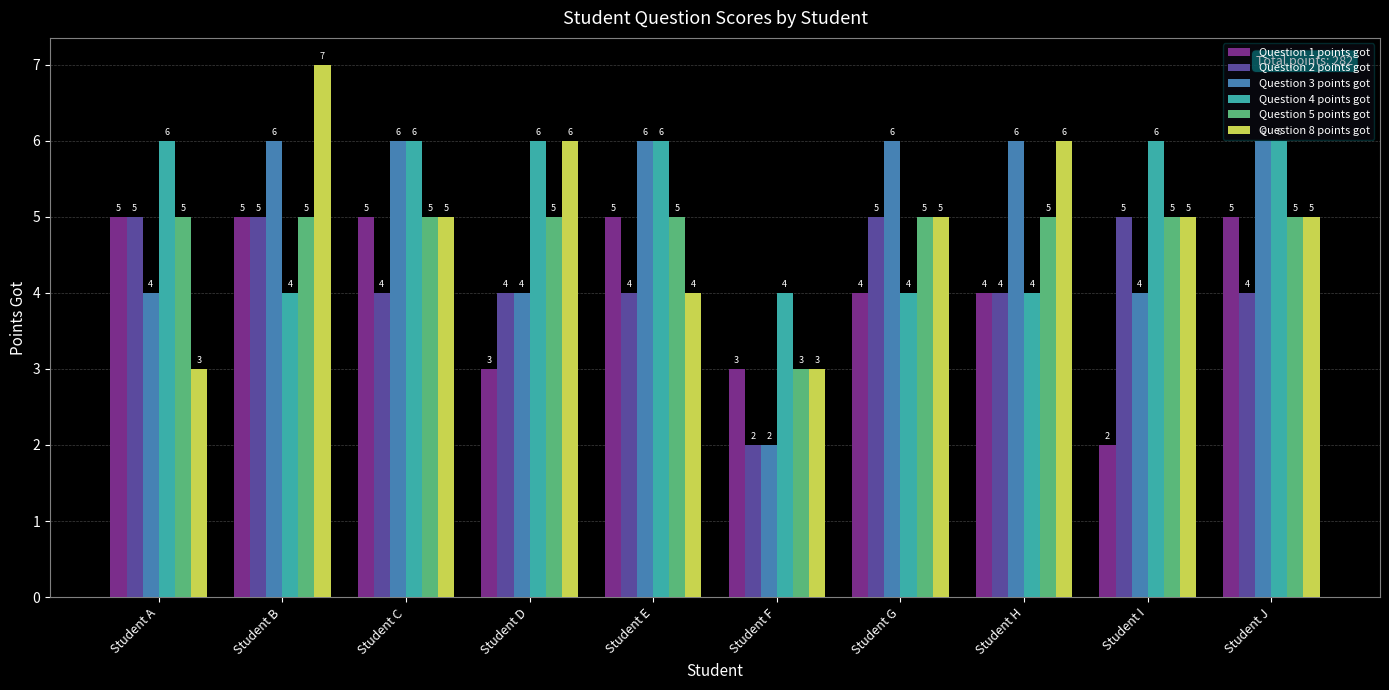

At which category is the sum across all series the highest?

Student B